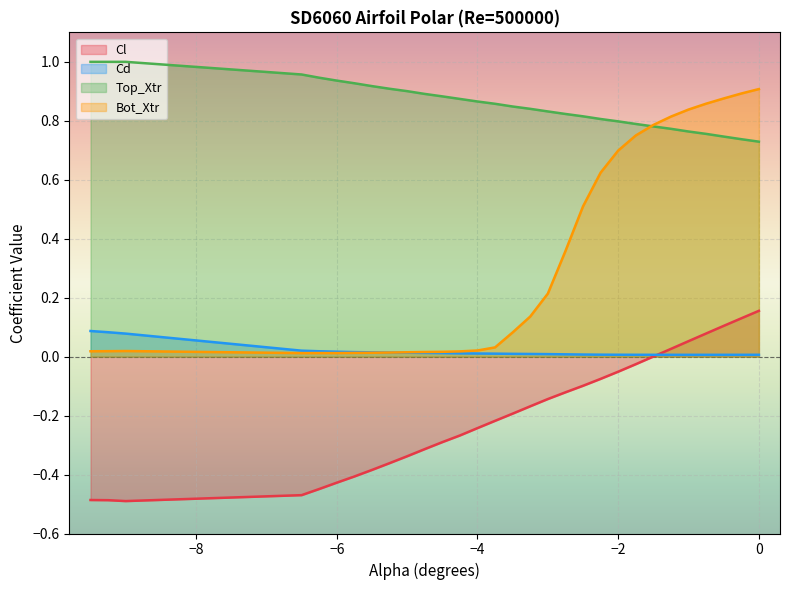

True or false: Bot_Xtr and Cl intersect in this chart.

False